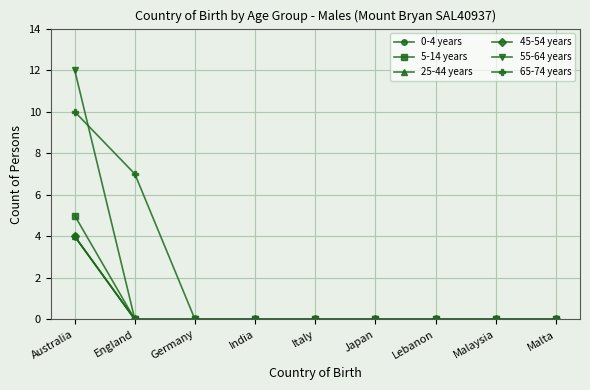

Is this an area chart (filled region under the line)?

No